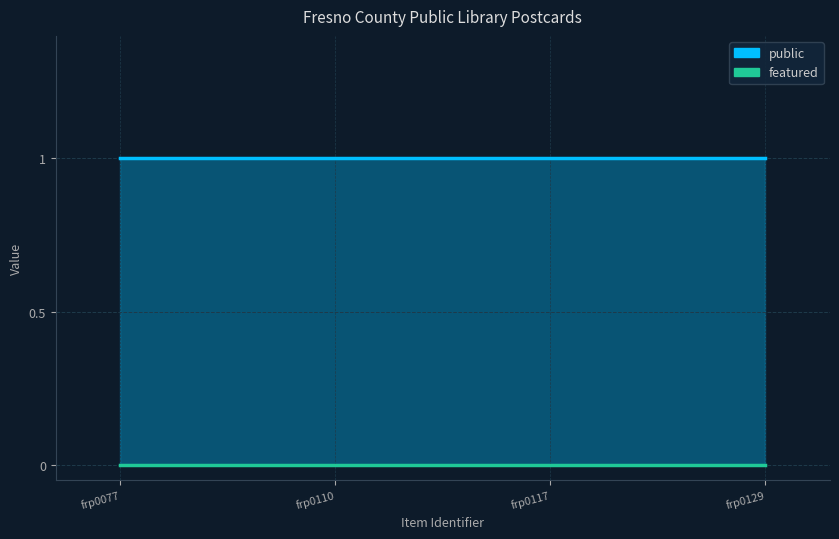

How many lines are shown in the chart?

2